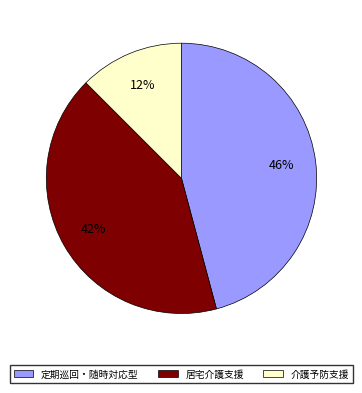

Is there a majority slice in this chart?

No